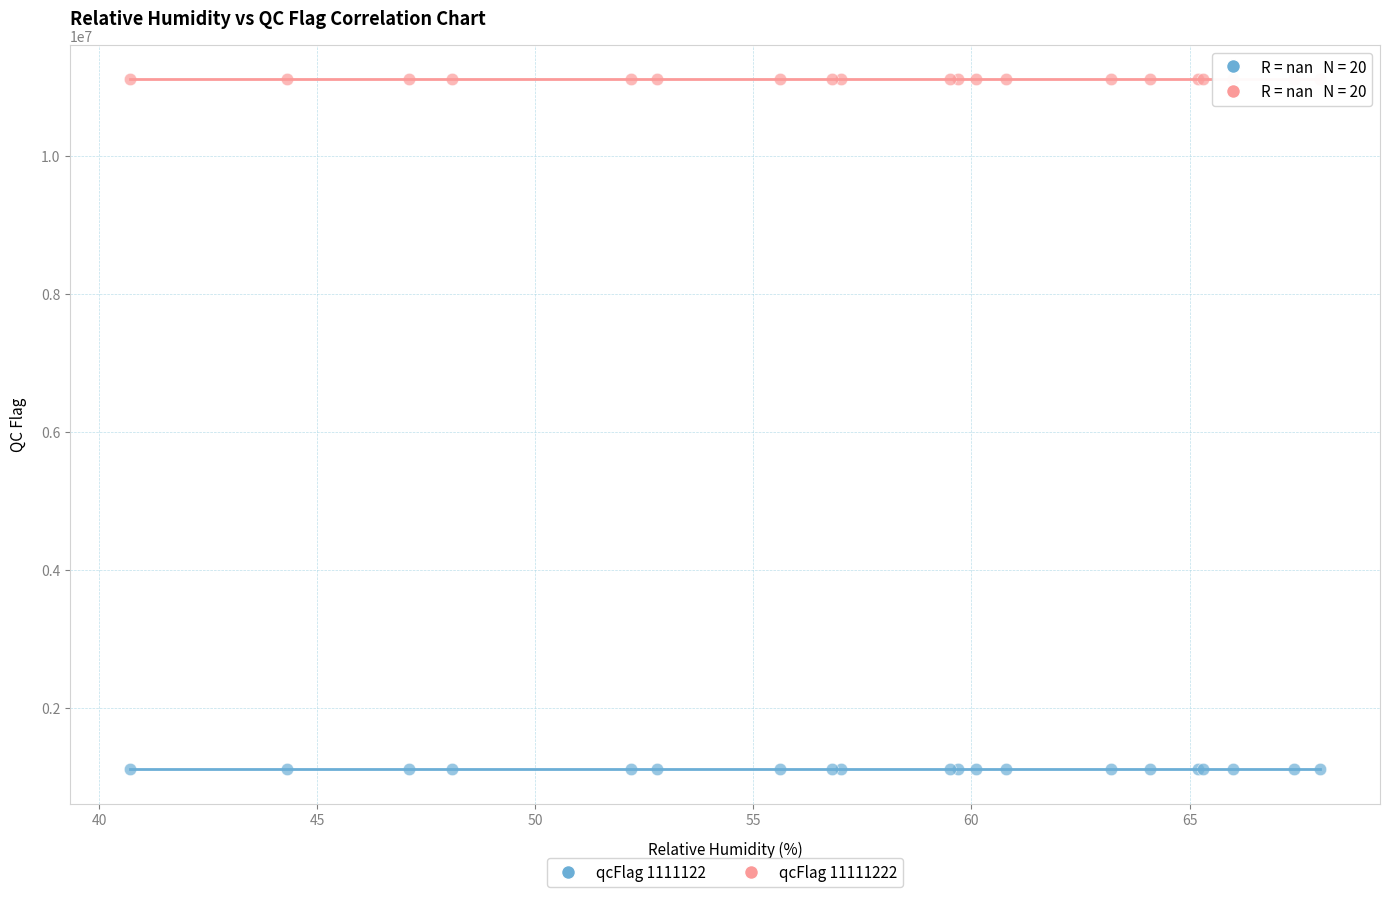

Which series reaches the minimum Y coordinate?

qcFlag 1111122